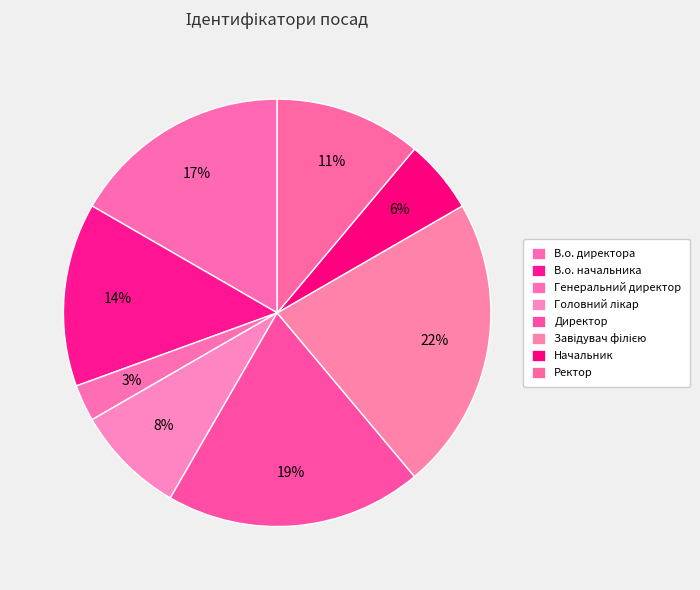

Which slice is the smallest?

Генеральний директор